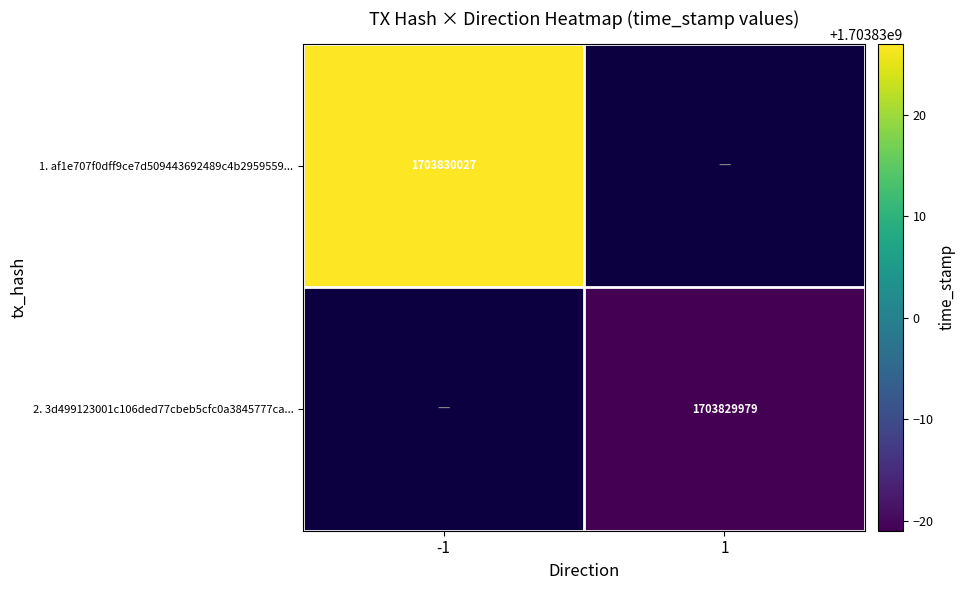

List the series in order of their peak value, highest first.

af1e707f0dff9ce7d509443692489c4b2959559..., 3d499123001c106ded77cbeb5cfc0a3845777ca...